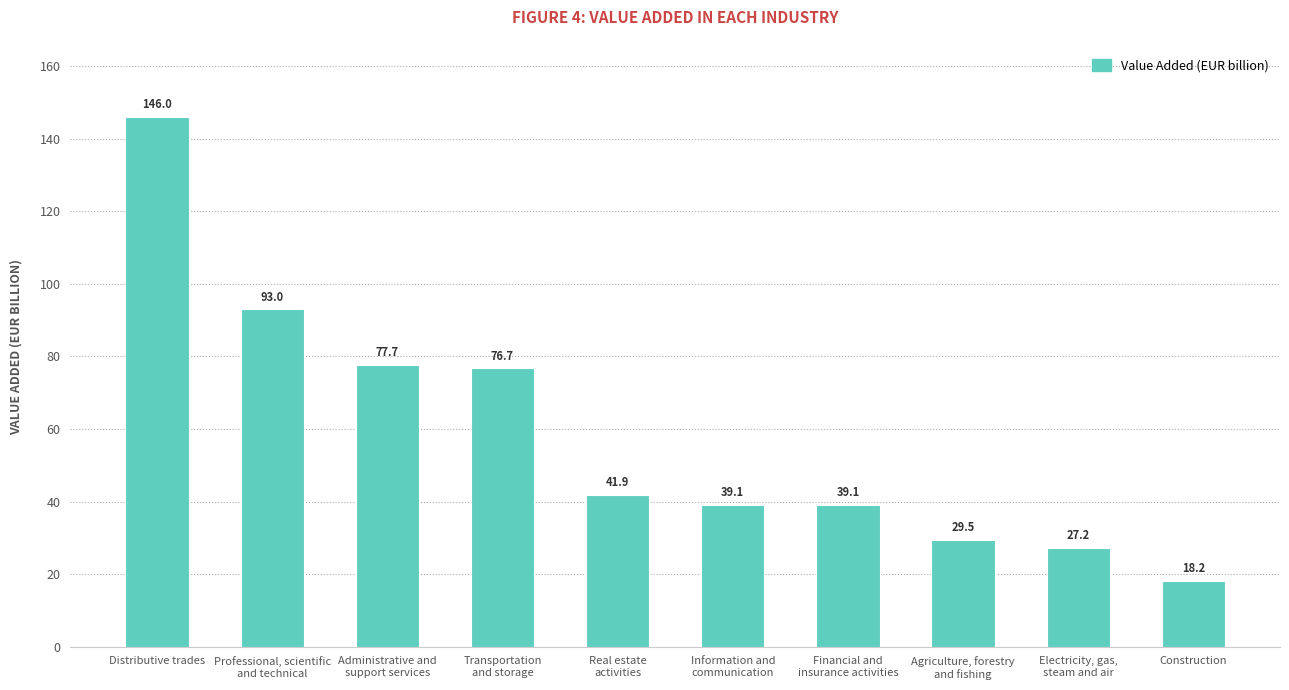

Which has a higher value, Transportation
and storage or Electricity, gas,
steam and air?

Transportation
and storage